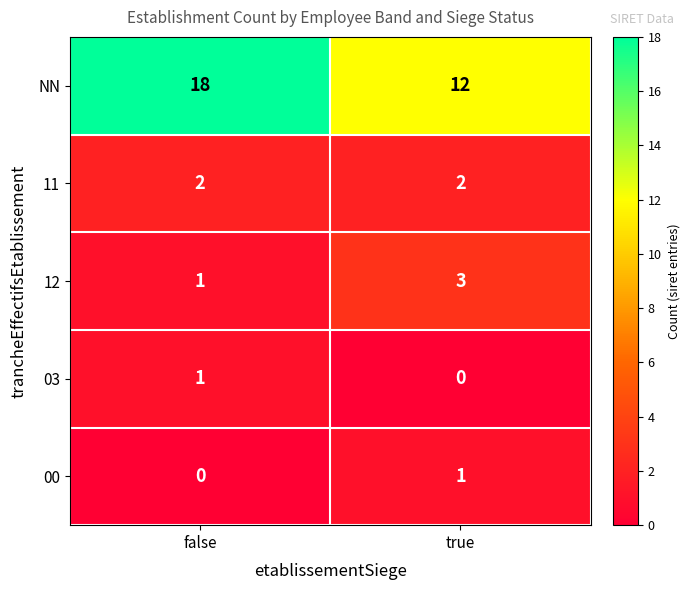

What is the spread (max minus min) of values at true?

12